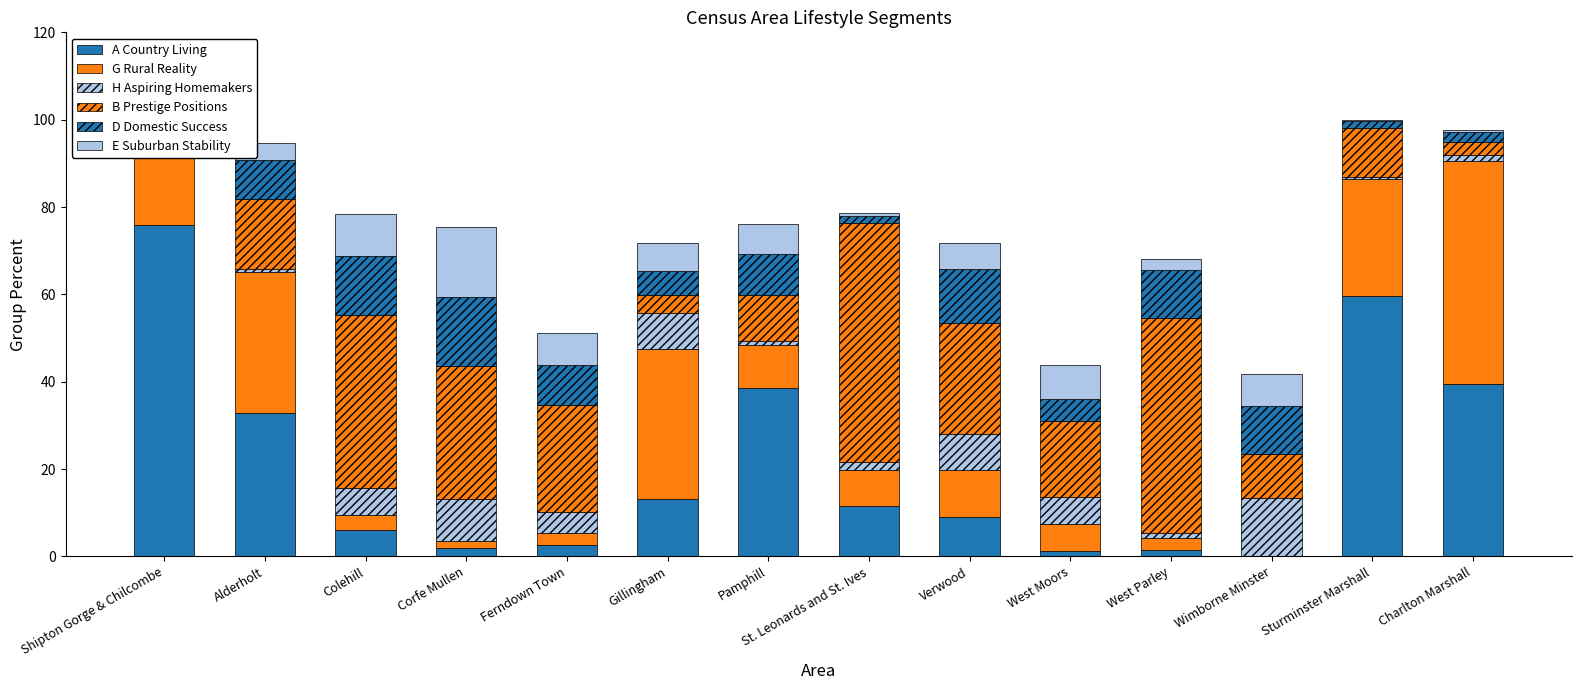

What value does the D Domestic Success series have at Alderholt?

9.0